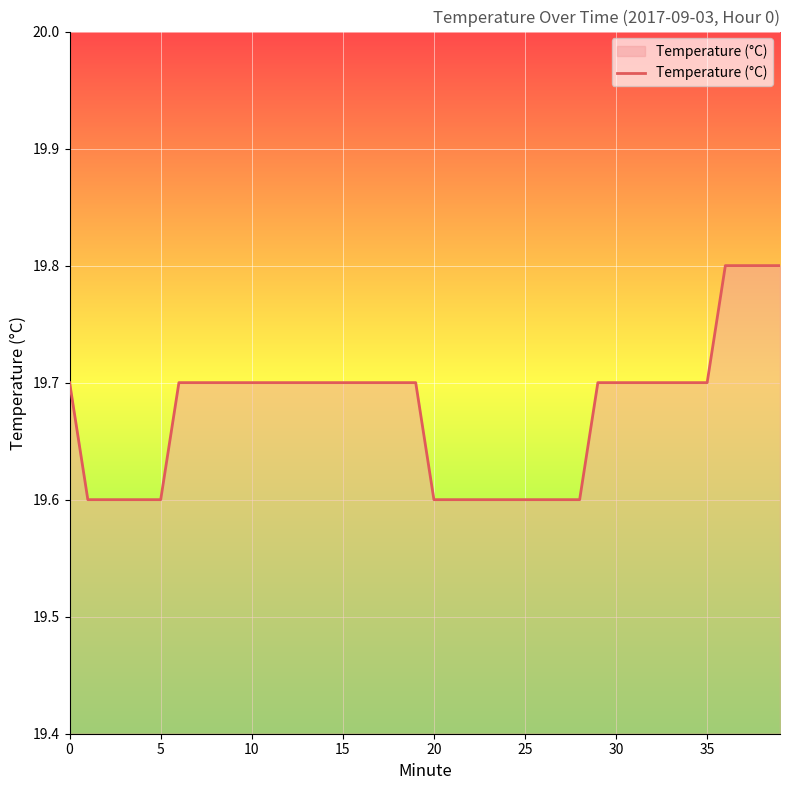

What is the greatest value displayed?

19.8